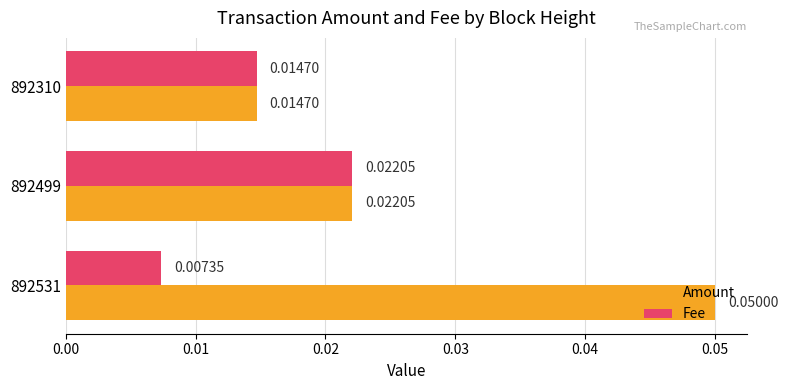

Which series has the widest spread of values?

Amount